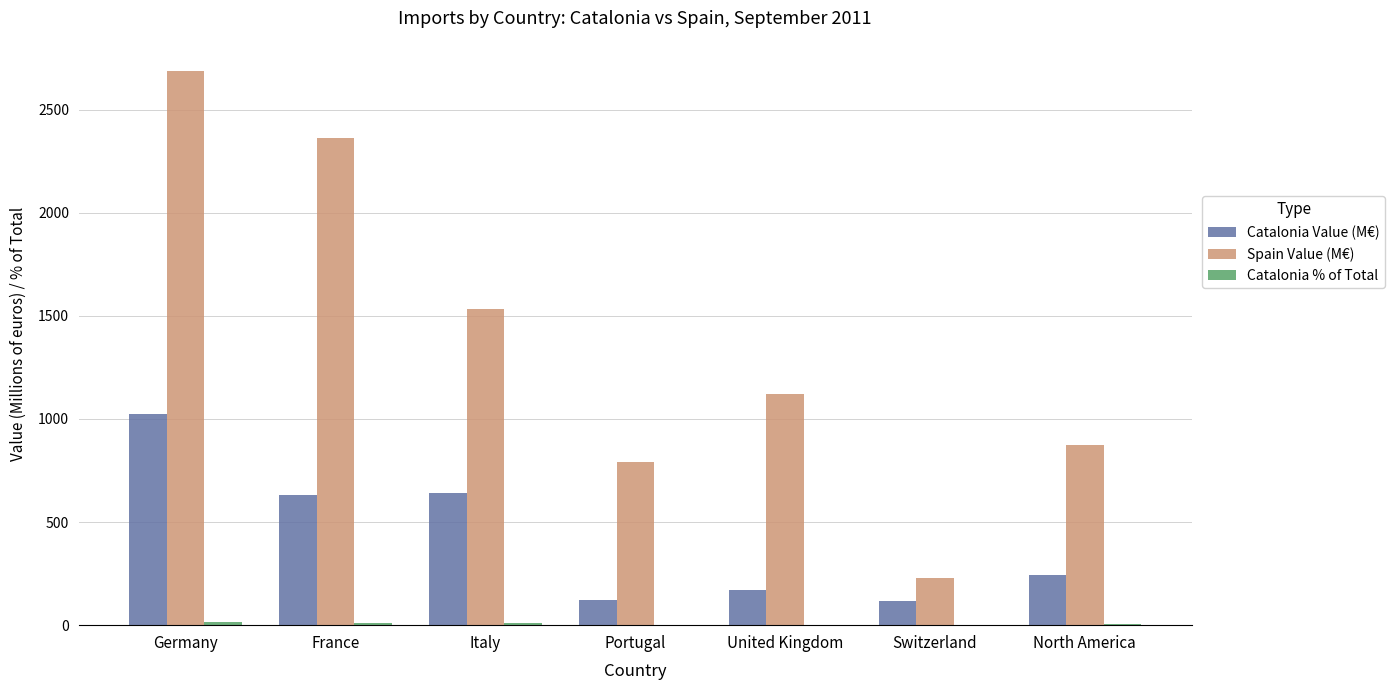

What is the sum of all Spain Value (M€) values?

9586.9